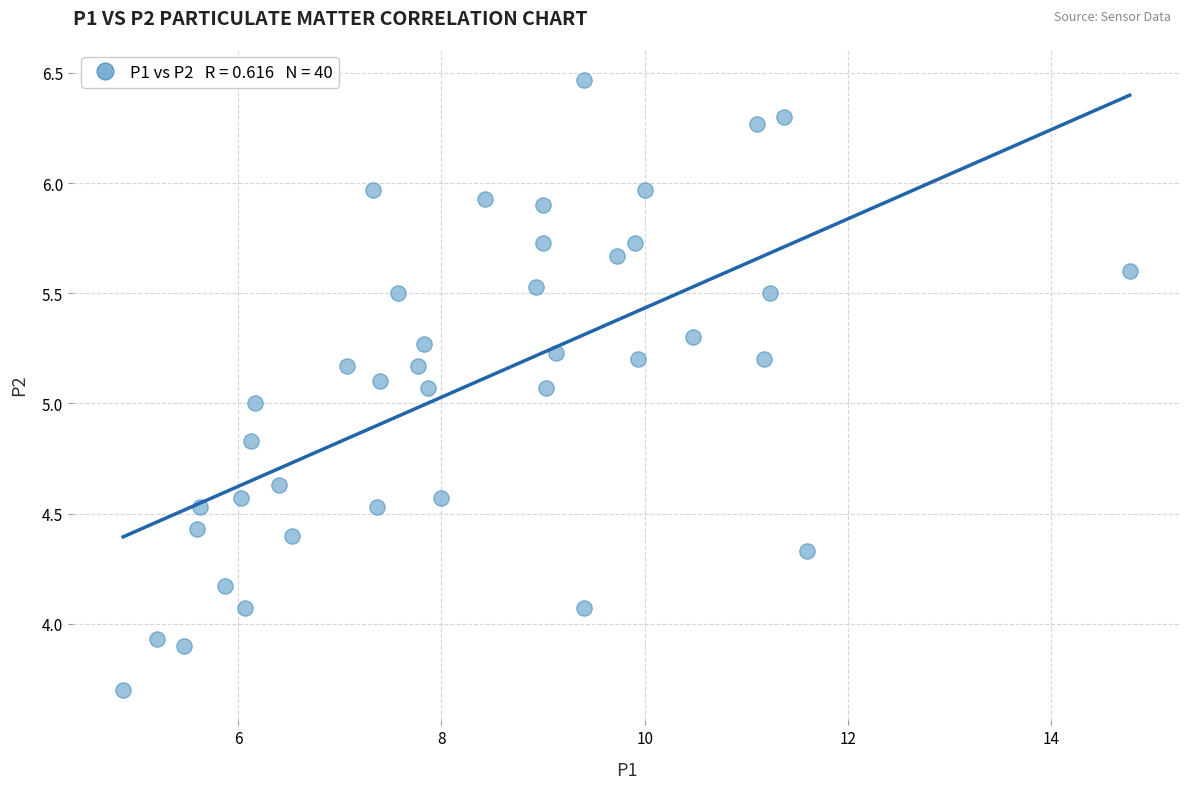

What is the range of Y values (max minus min)?

2.8